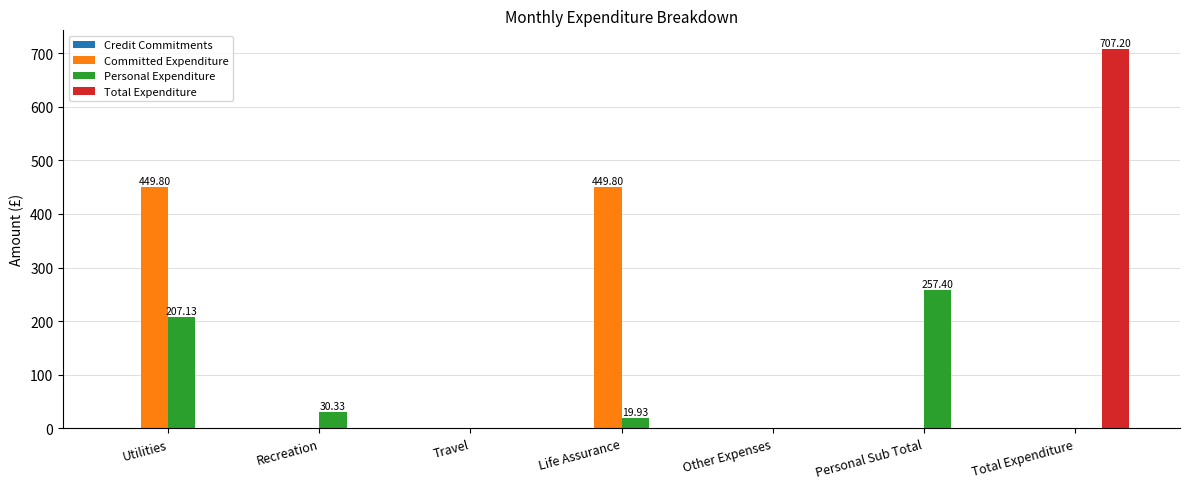

Which series changed the most between Recreation and Personal Sub Total?

Personal Expenditure